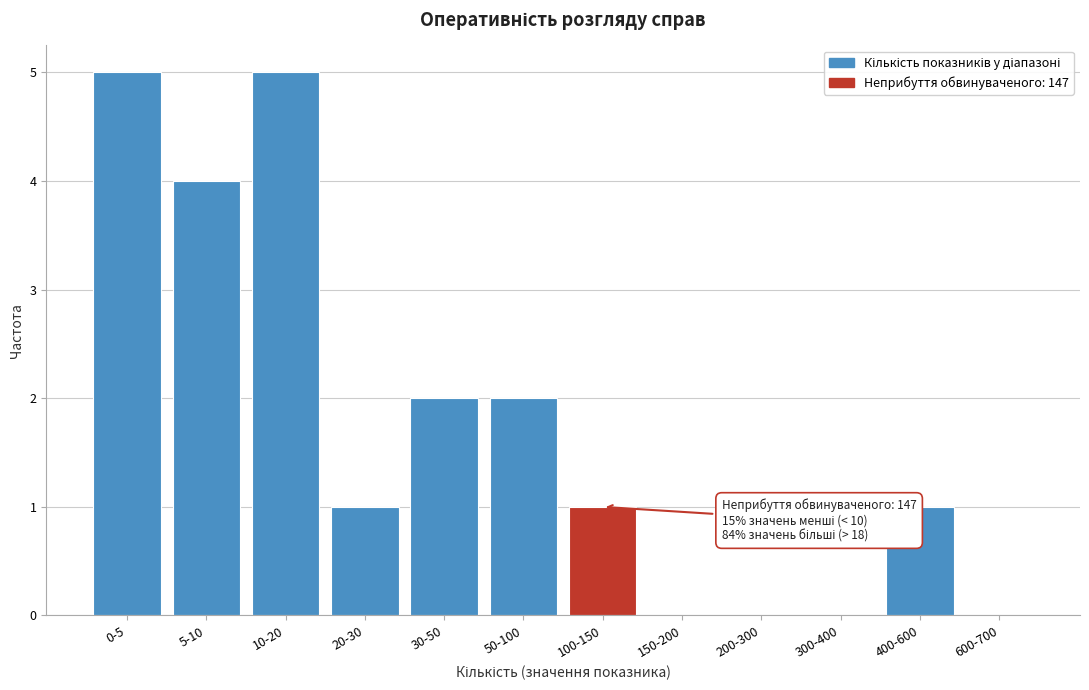

Reading left to right, transcribe all the data shown in this chart.

0-5=5	5-10=4	10-20=5	20-30=1	30-50=2	50-100=2	100-150=1	150-200=0	200-300=0	300-400=0	400-600=1	600-700=0